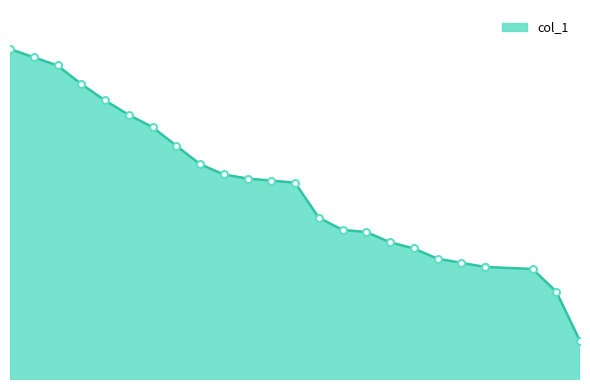

Which category has the lowest value across all series?

25